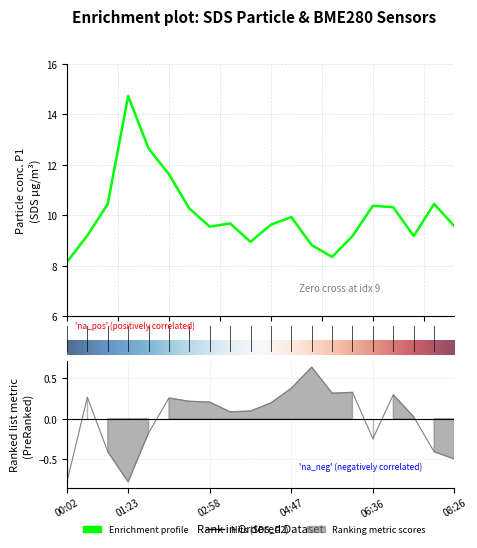

What is the total value across all series at 01:36?

12.5